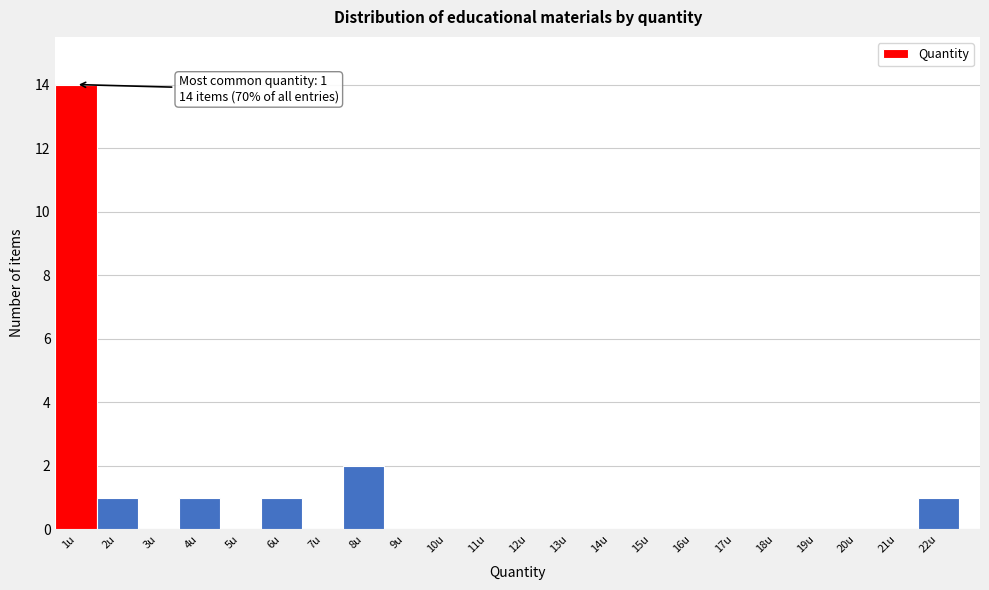

Over which range of the x-axis is the bar tallest?

0.5 to 1.5